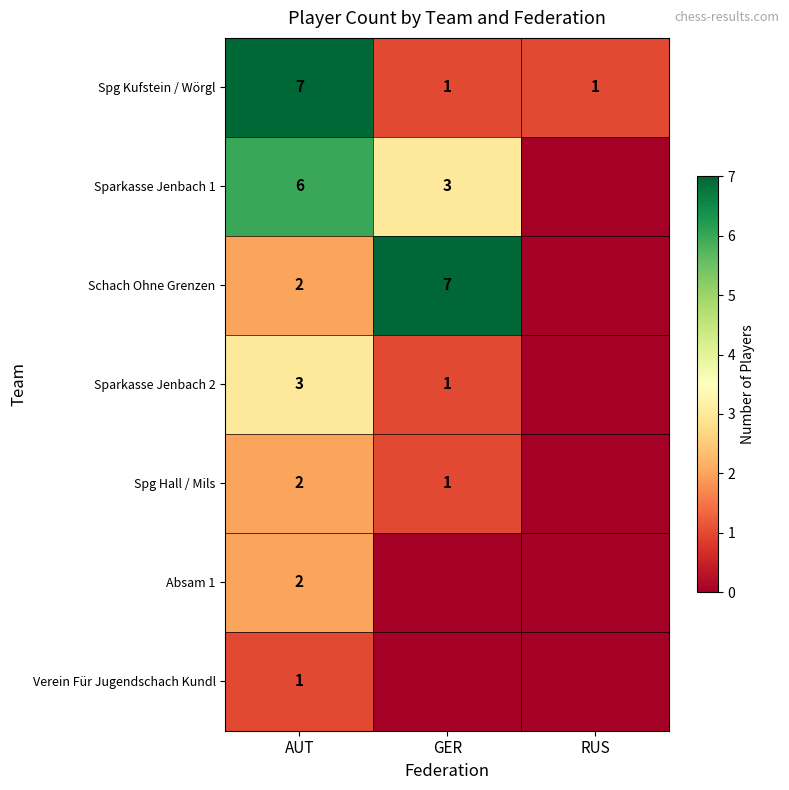

What is the total value across all series at AUT?

23